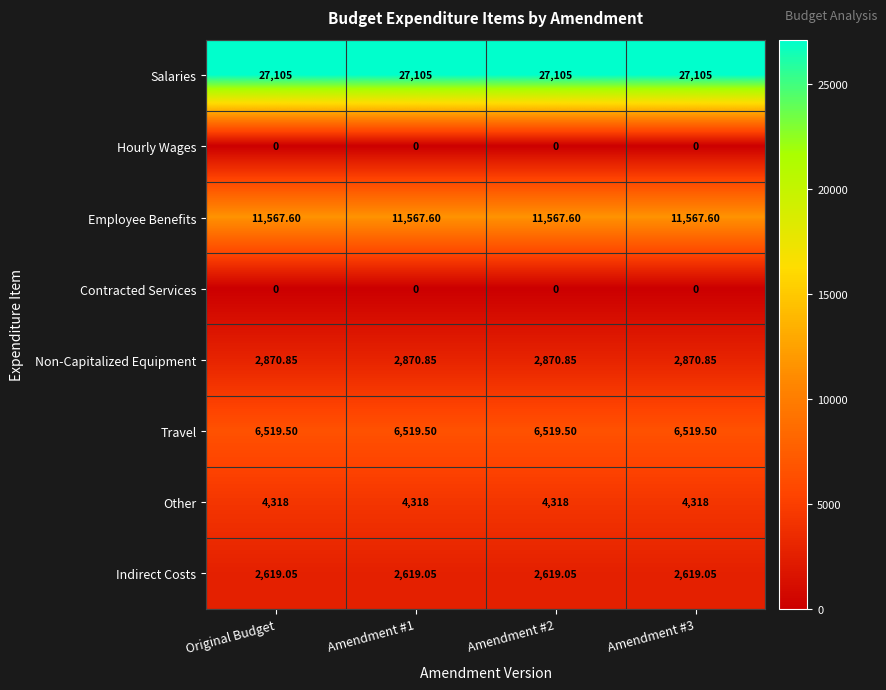

Which series has the largest total across all categories?

Salaries